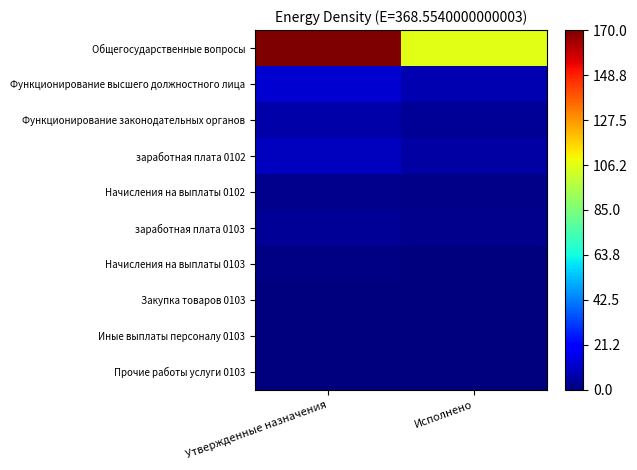

At Исполнено, list the series in order from largest to smallest.

Общегосударственные вопросы, Функционирование высшего должностного лица, заработная плата 0102, Функционирование законодательных органов, заработная плата 0103, Начисления на выплаты 0102, Начисления на выплаты 0103, Иные выплаты персоналу 0103, Прочие работы услуги 0103, Закупка товаров 0103